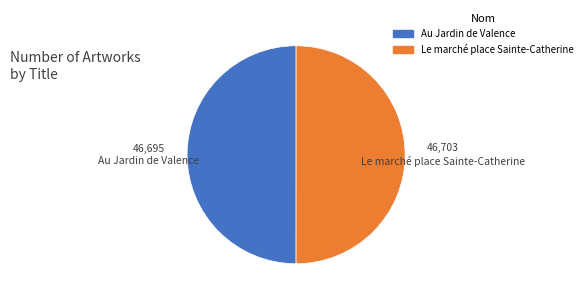

True or false: Le marché place Sainte-Catherine accounts for 59% of the total.

False